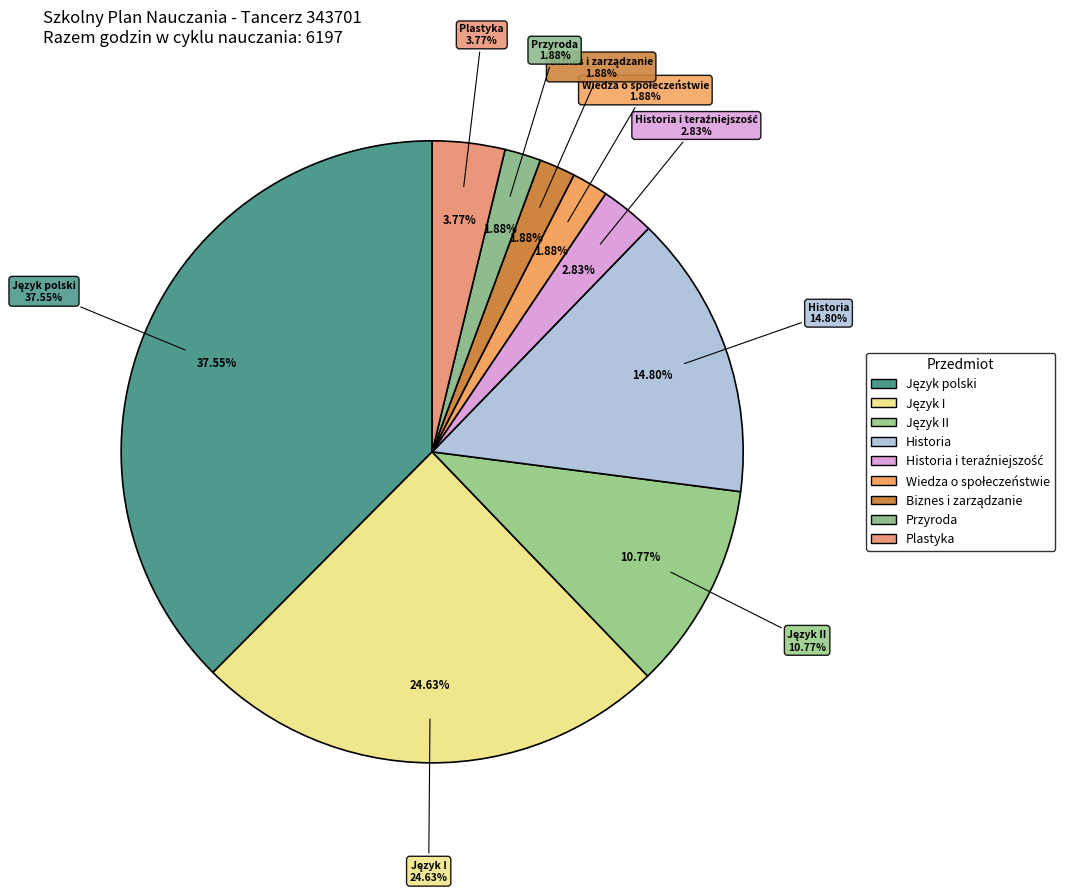

Which category has the biggest portion of the pie?

Język polski